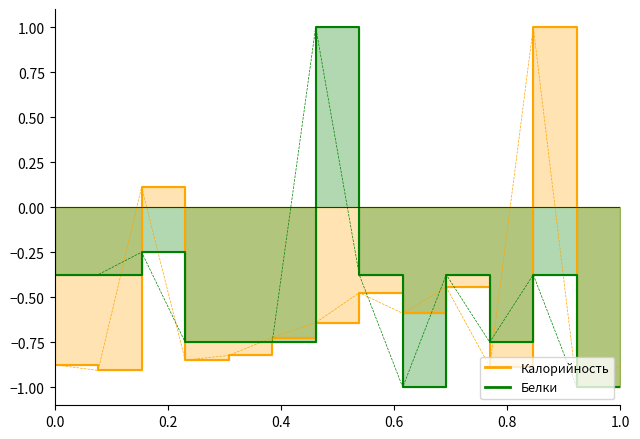

In Калорийность, how many points are lower than both neighbors (excluding endpoints)?

5